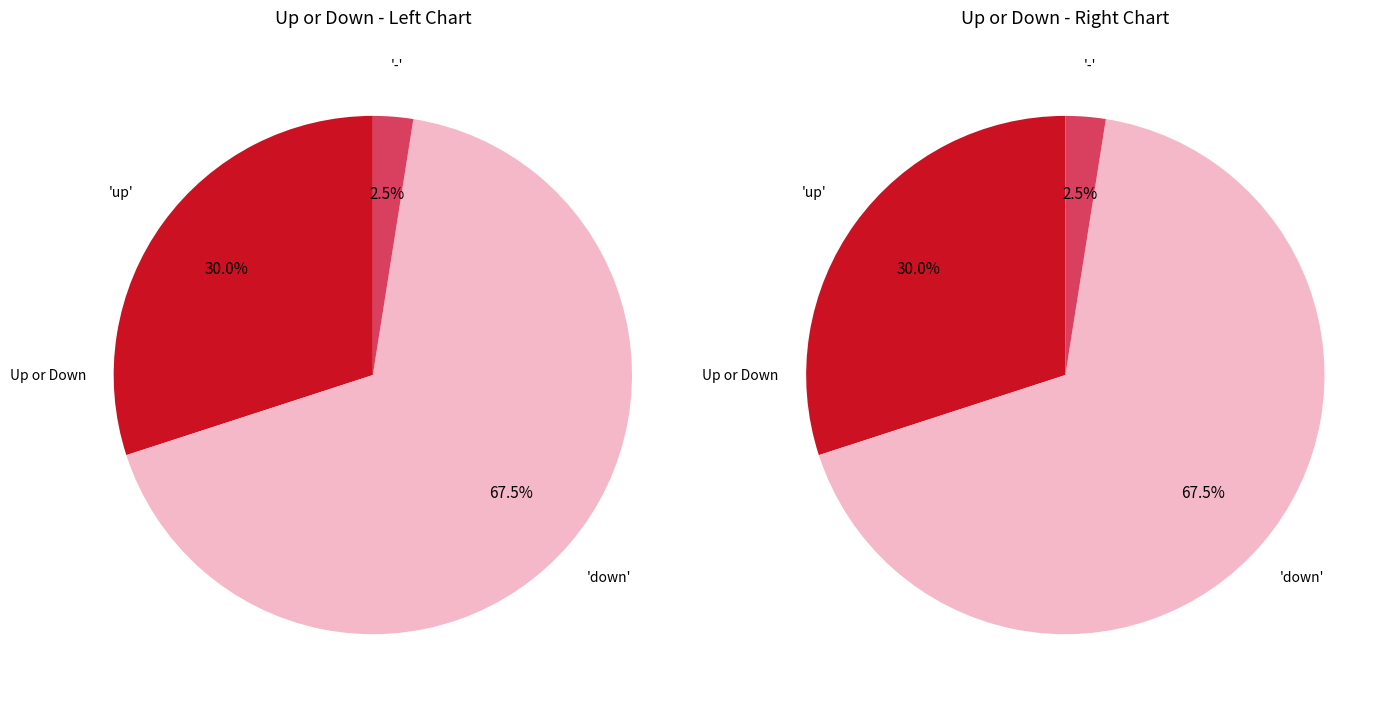

Which category accounts for the majority?

down